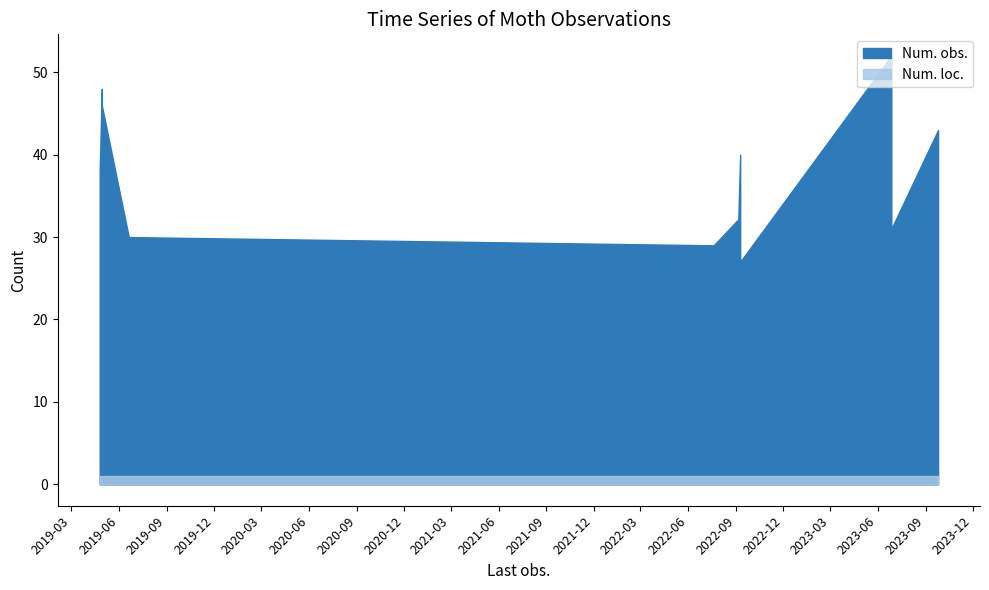

Which has a higher value, 2022-09-03 or 2023-09-25?

2023-09-25